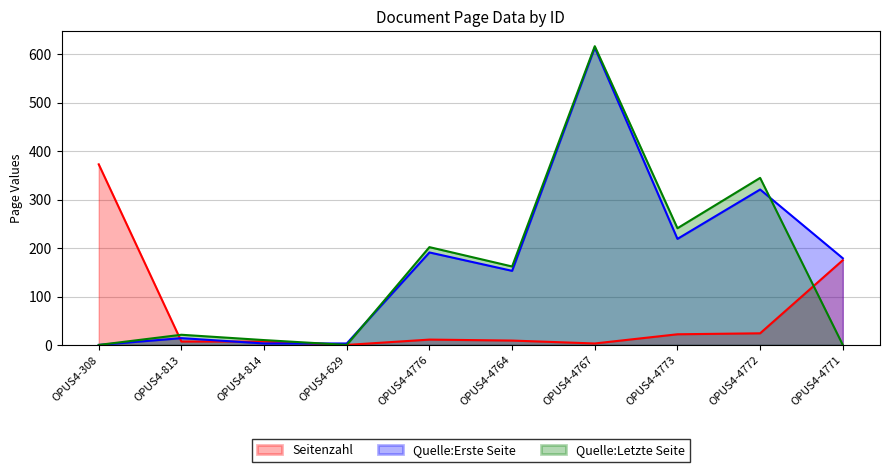

Which has a higher value, OPUS4-4771 or OPUS4-4767?

OPUS4-4771